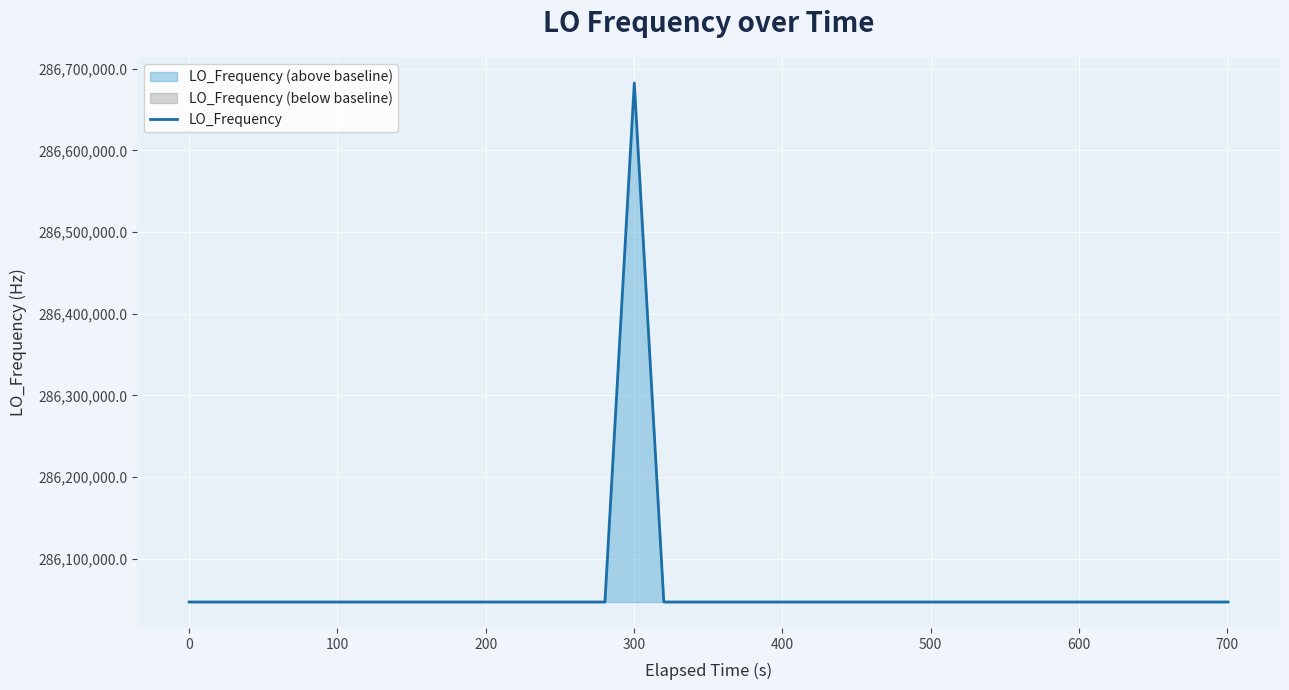

How many interior local valleys (lower than both neighbors) does the data have?

10